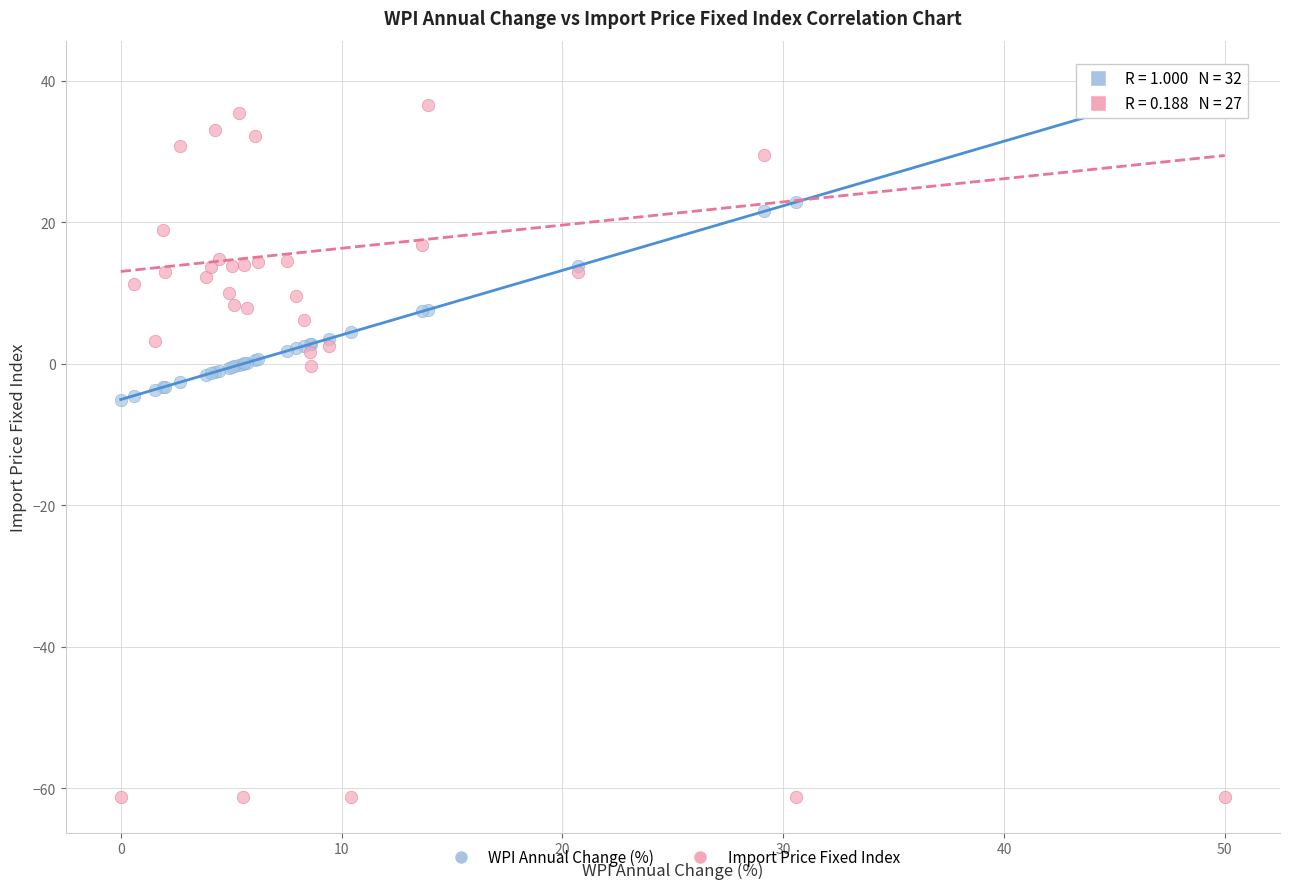

Which series contains the lowest Y value?

Import Price Fixed Index